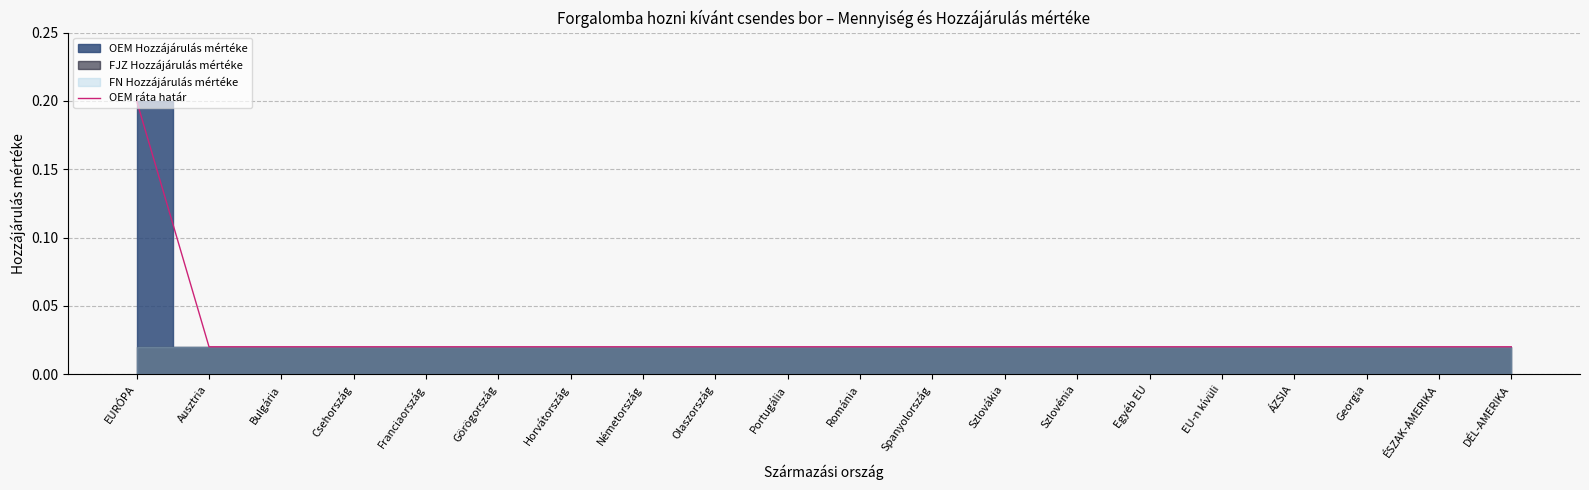

Count the values in the range 0 to 1.

20